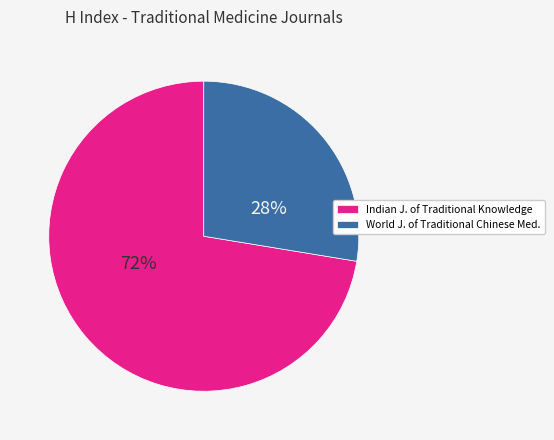

To the nearest percent, what percentage of the pie is World J. of Traditional Chinese Med.?

28%